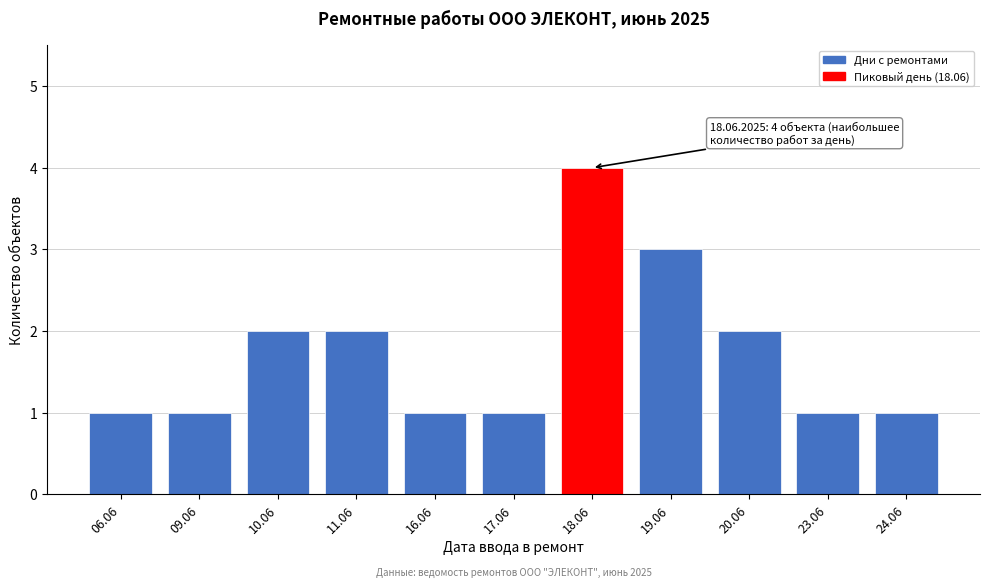

Reading left to right, list all the values displayed in this chart.

06.06=1	09.06=1	10.06=2	11.06=2	16.06=1	17.06=1	18.06=4	19.06=3	20.06=2	23.06=1	24.06=1